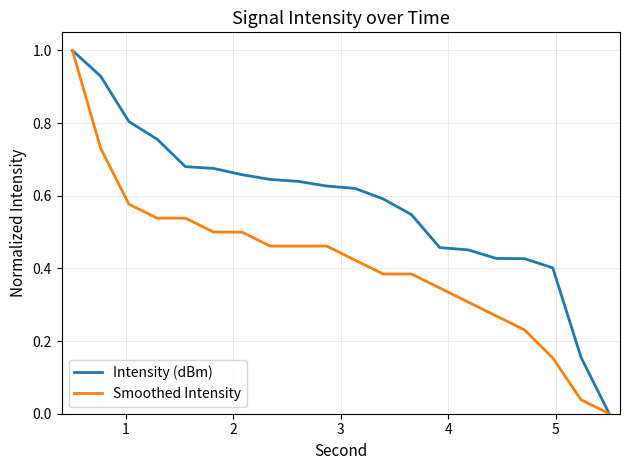

Does the chart display data point markers on the line(s)?

No